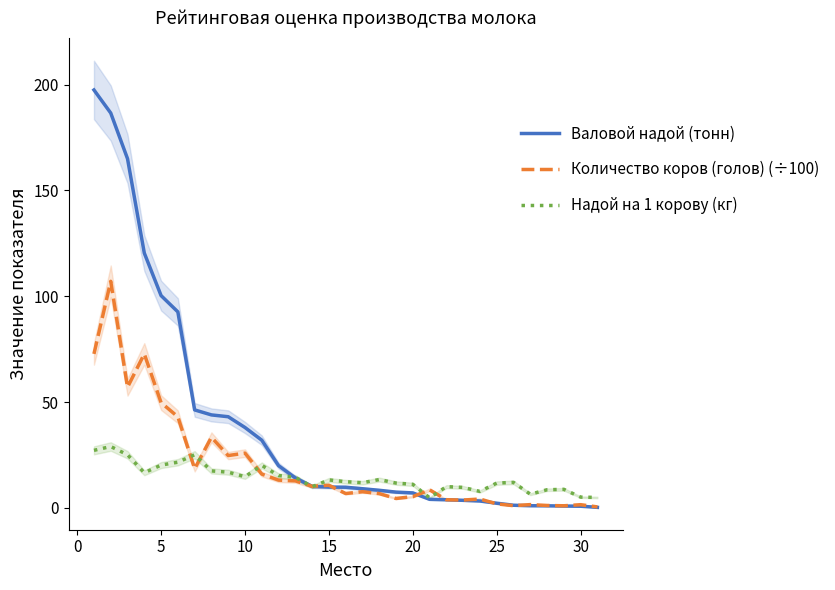

Is it true that Количество коров (голов) (÷100) equals 17.9 at 15?

False